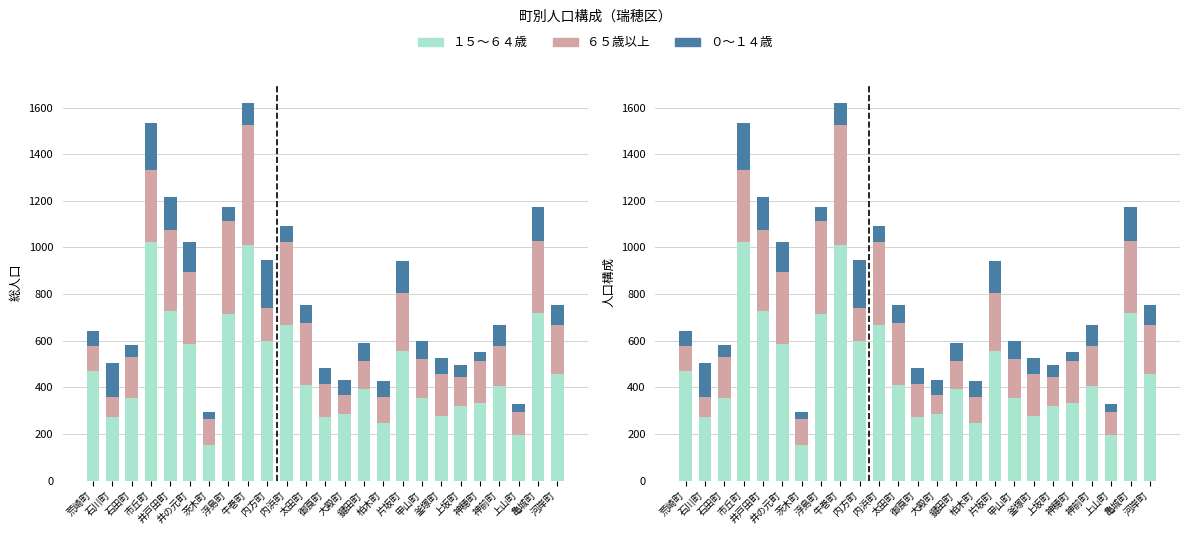

What are all the series names shown in the legend?

１５～６４歳, ６５歳以上, ０～１４歳